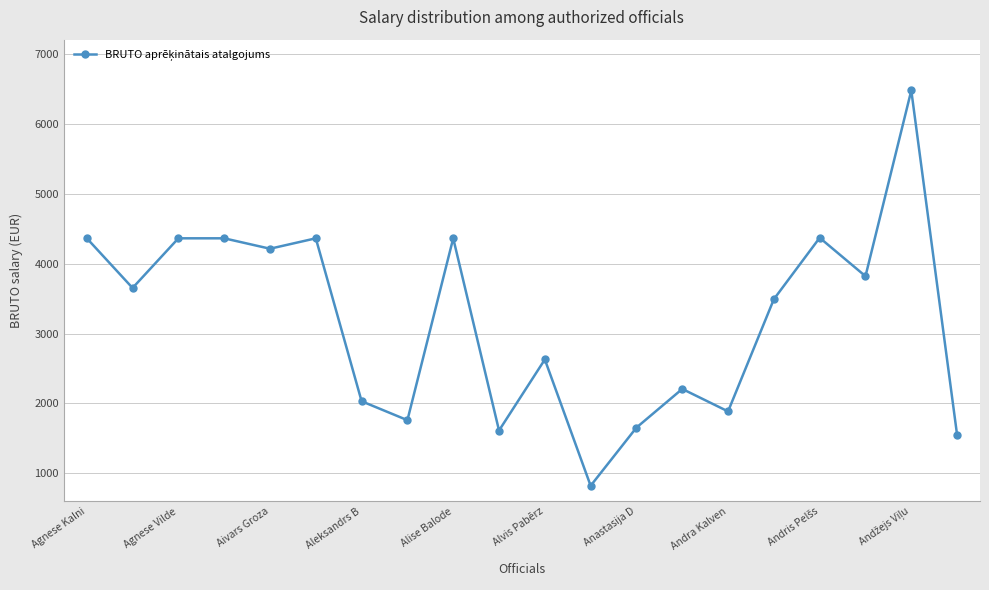

What is the greatest value displayed?

6474.0